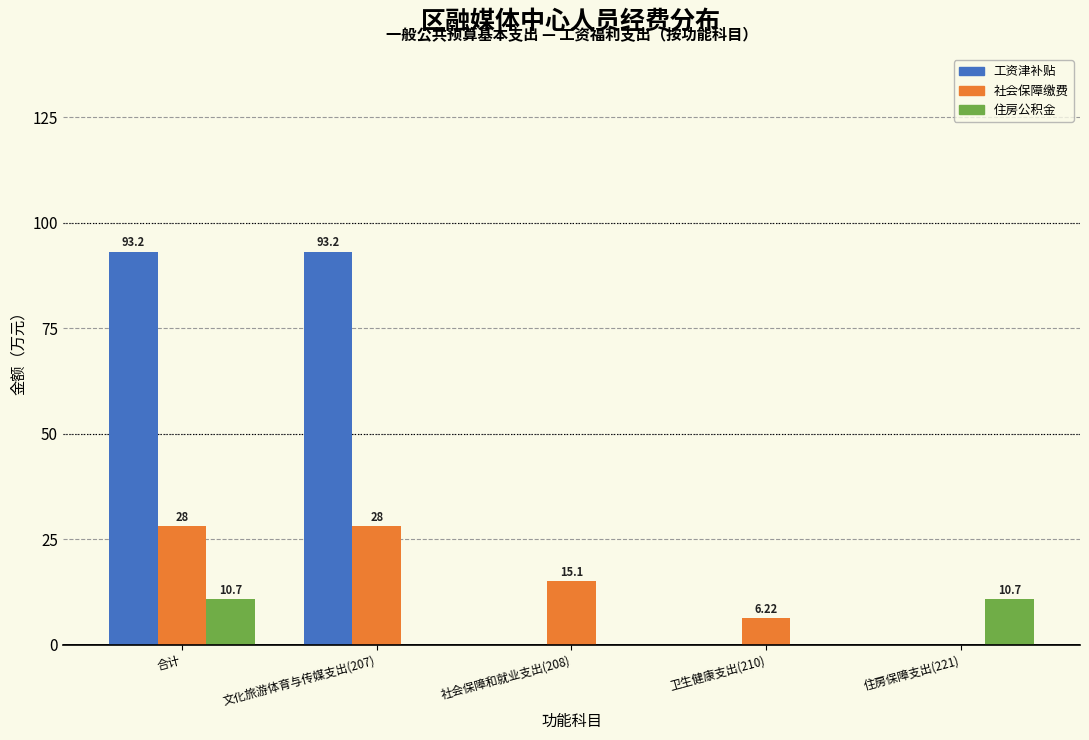

Between 社会保障和就业支出(208) and 住房保障支出(221), which series saw the biggest shift?

社会保障缴费